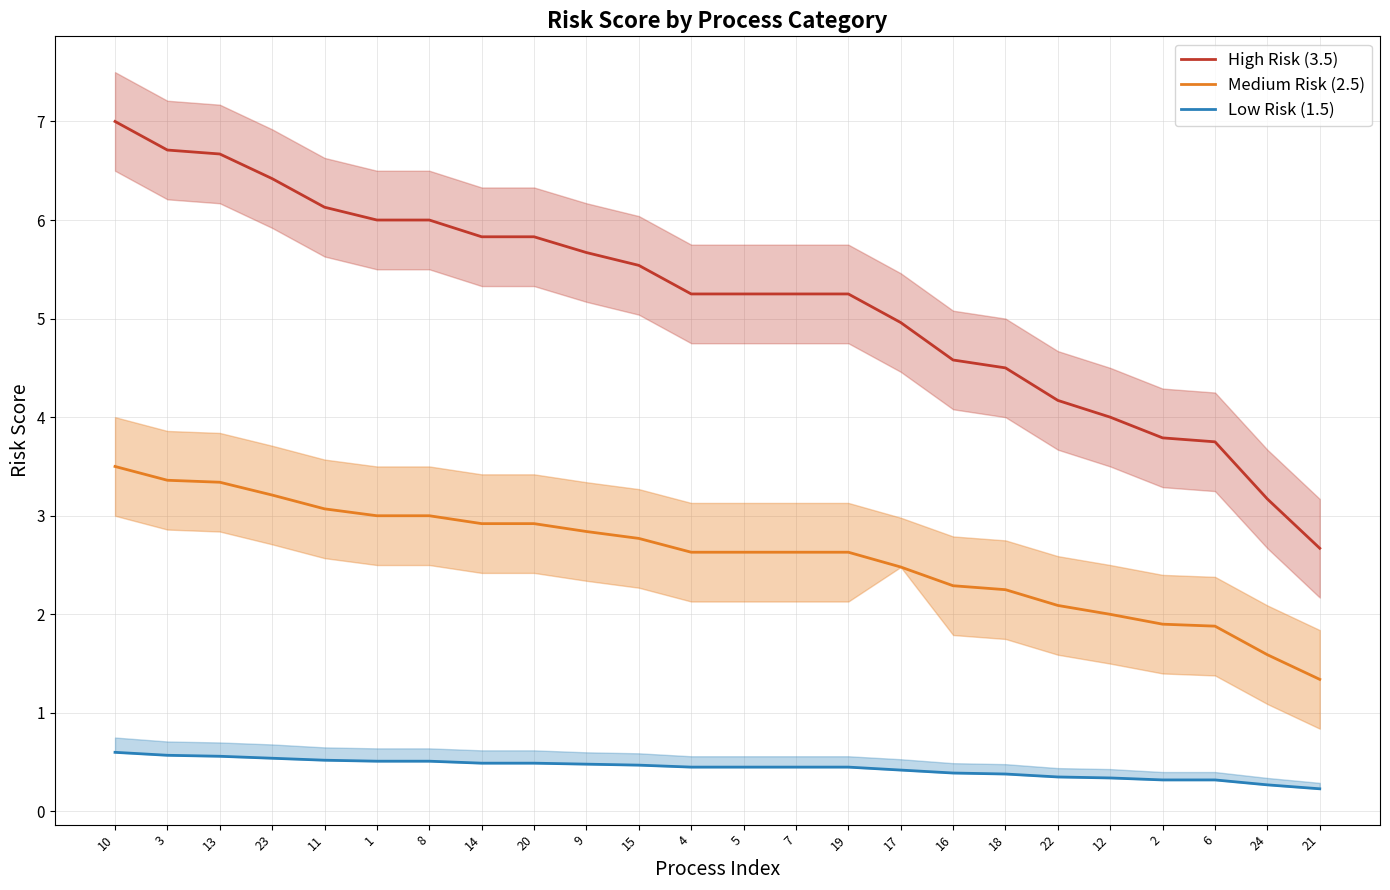

Does the chart have visible grid lines?

Yes